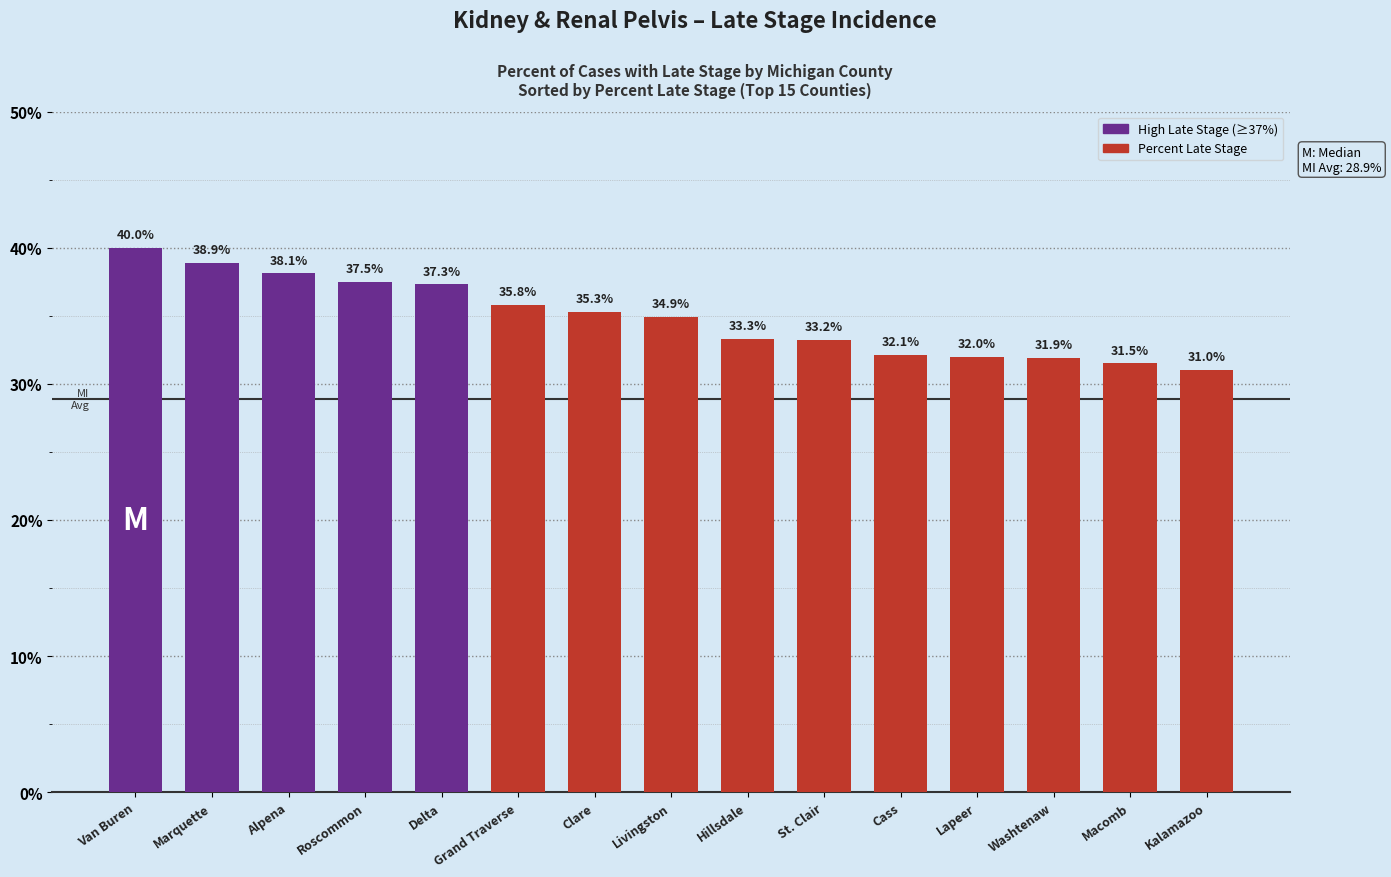

Which category has the lowest value across all series?

Kalamazoo